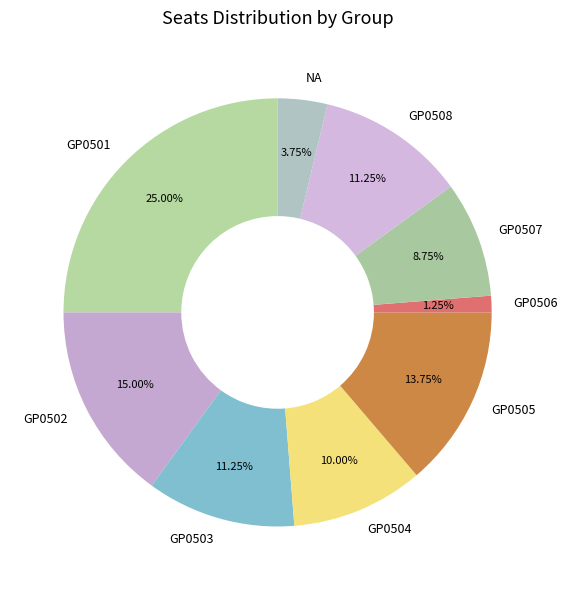

Is GP0506 the majority of the pie?

No